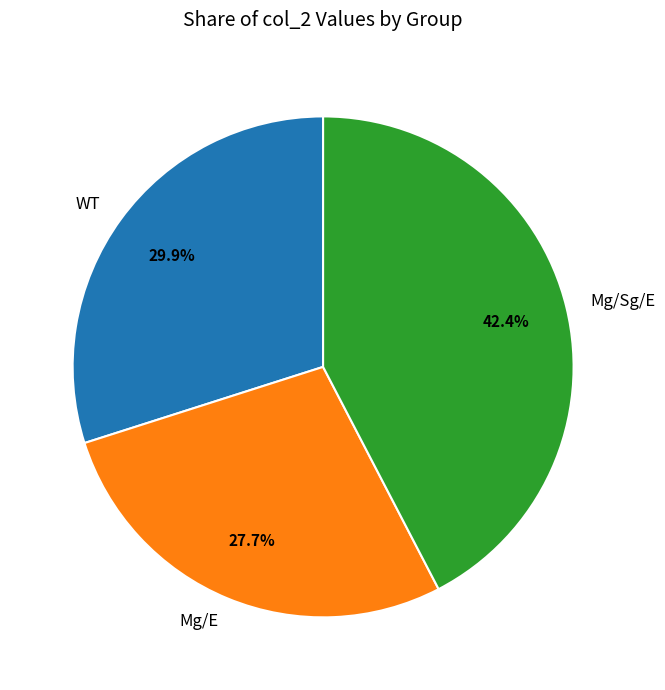

What is the smallest slice in the pie chart?

Mg/E